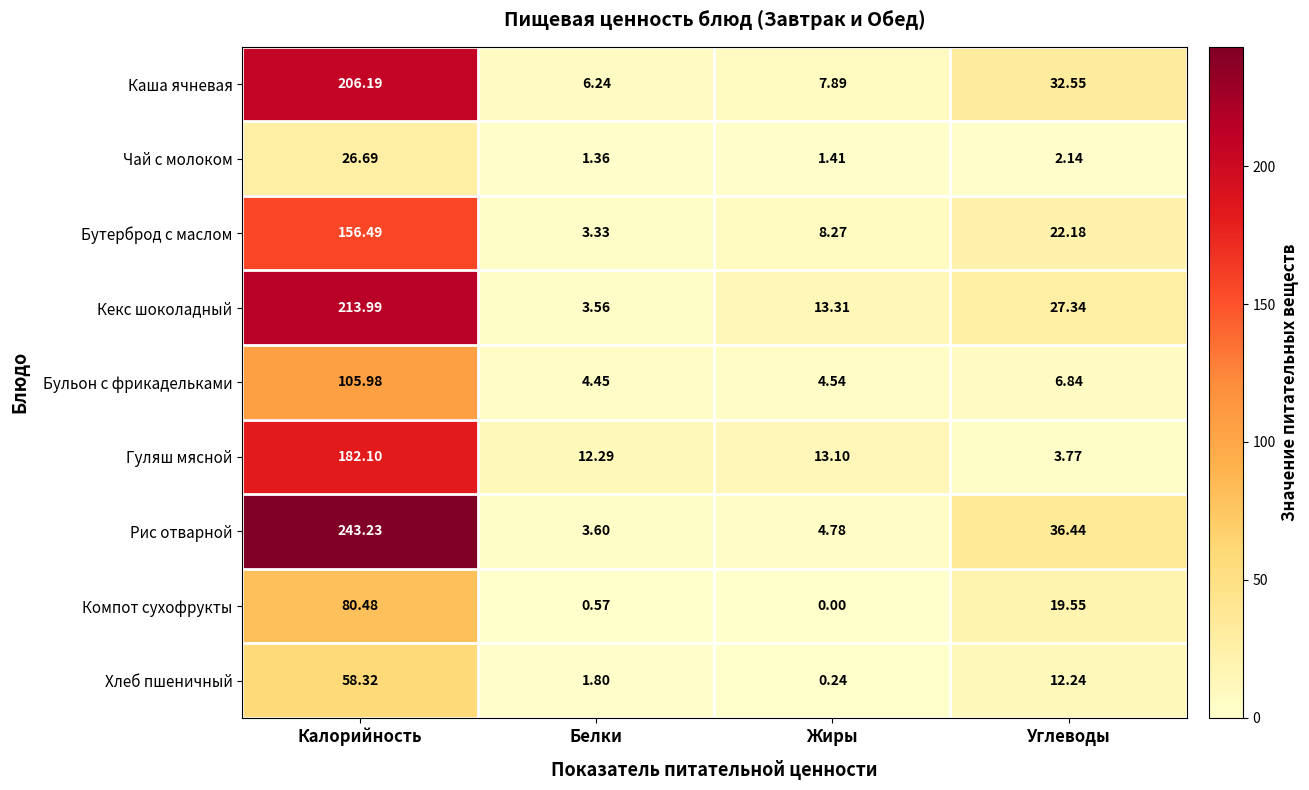

How many data points does each series have?

4